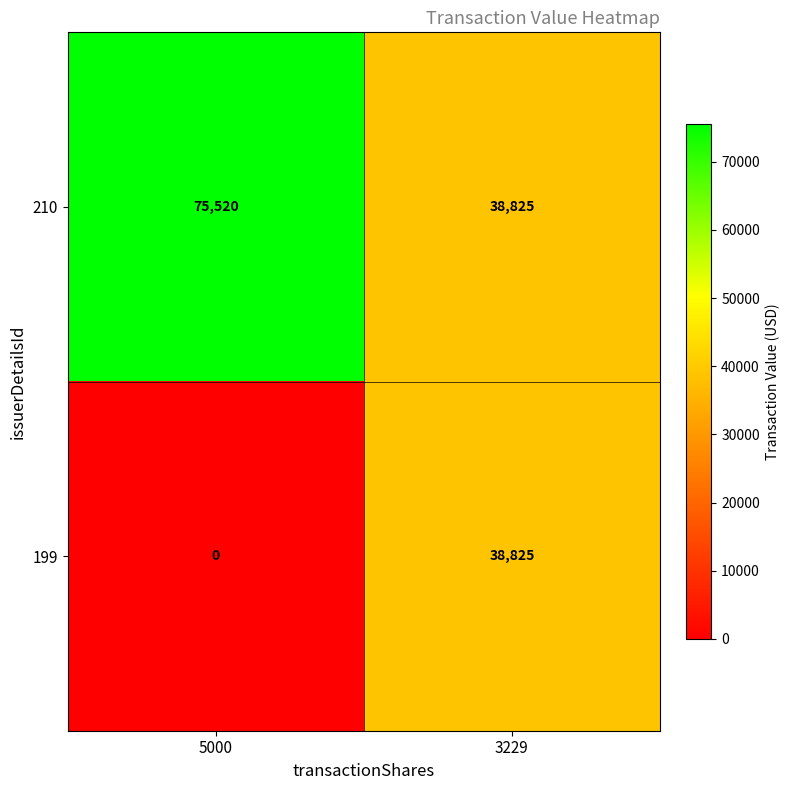

Reading right to left, what are all the values shown in this chart?

210: 3229=38825	5000=75520
199: 3229=38825	5000=0